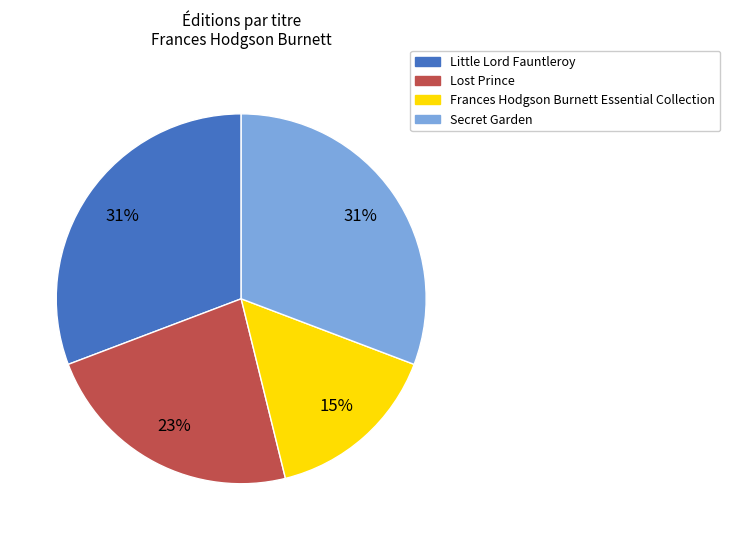

Does Little Lord Fauntleroy account for over 50% of the chart?

No